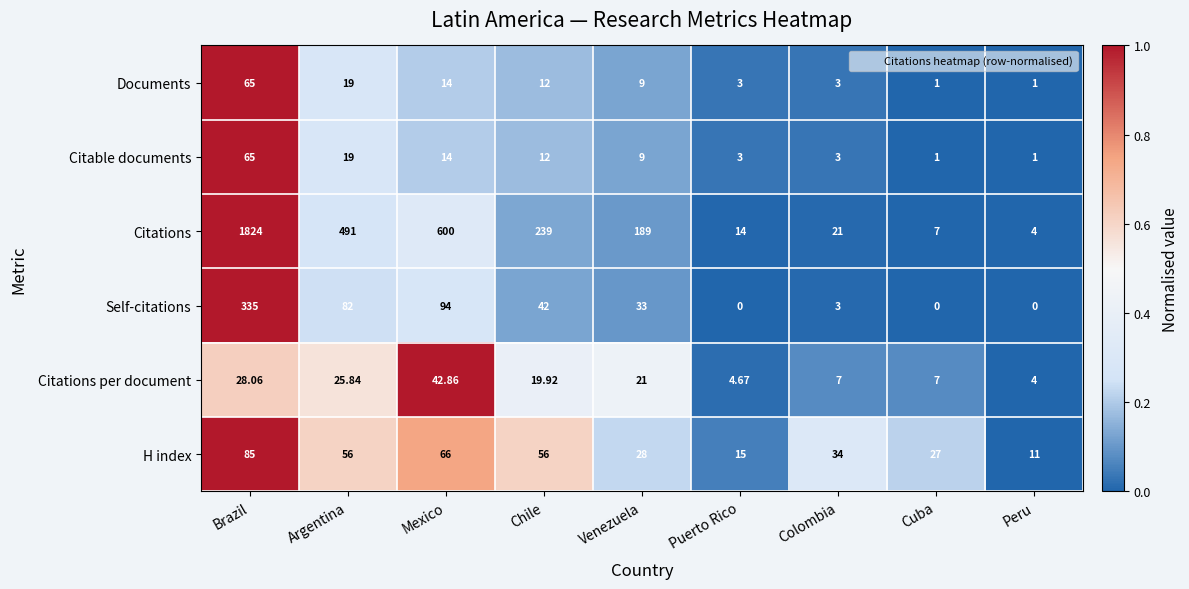

Which series has the largest total across all categories?

Citations